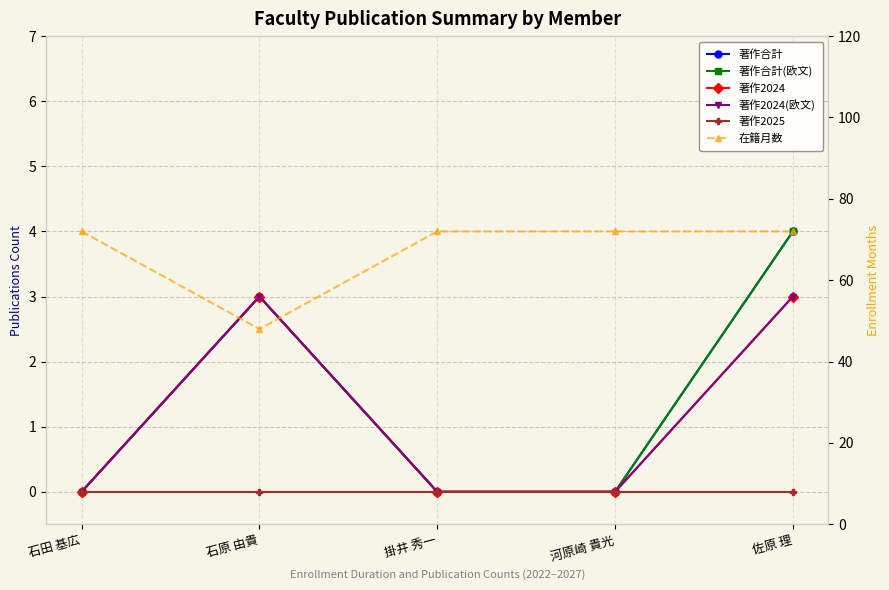

The 著作合計(欧文) series shows 0 at 石田 基広. True or false?

True